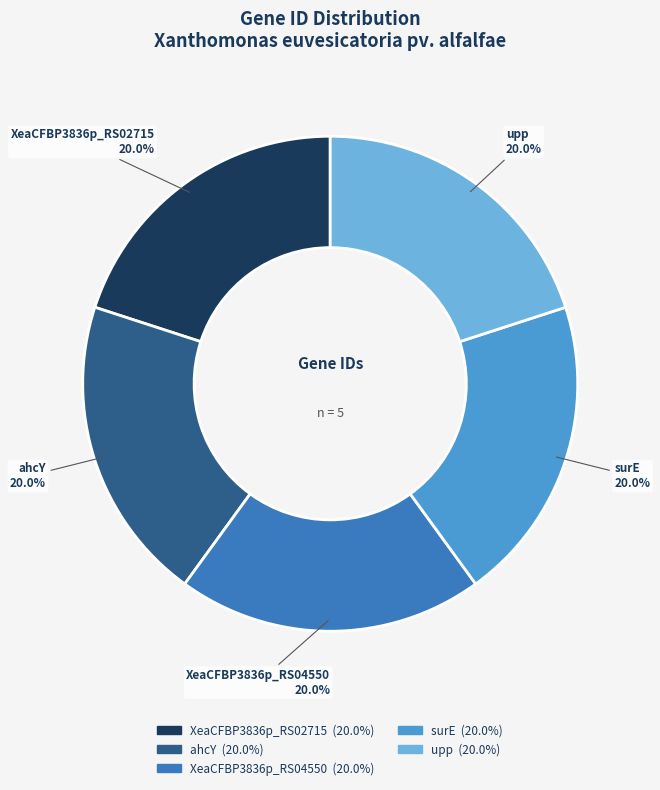

Does any single category account for the majority?

No